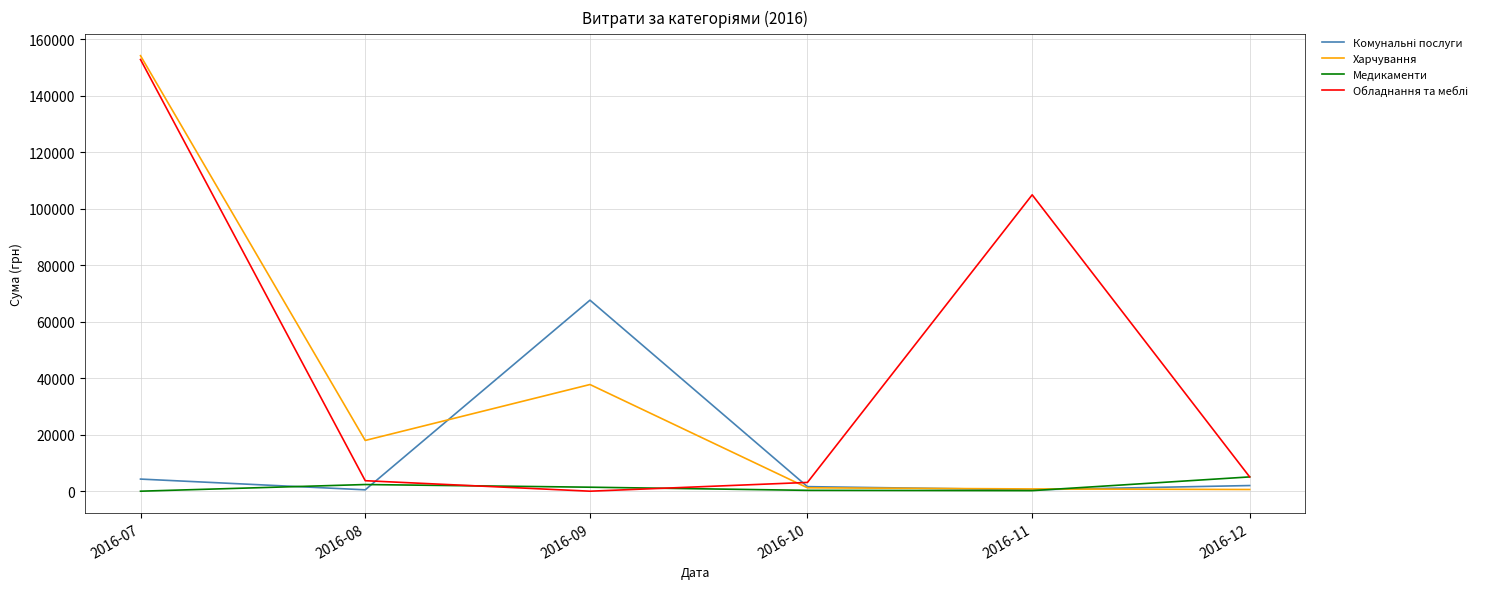

True or false: Харчування has a value of 800.0 at 2016-11.

True